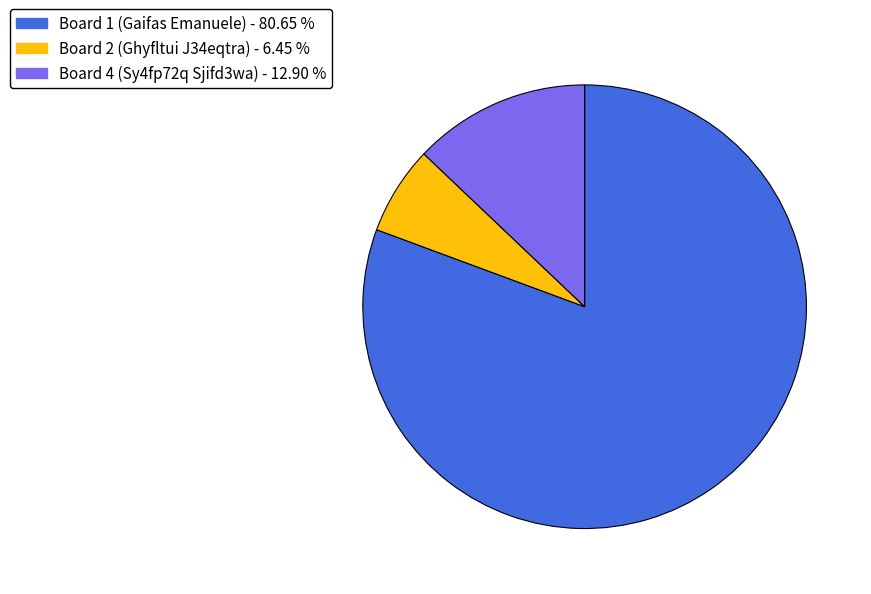

Does any single category account for the majority?

Yes